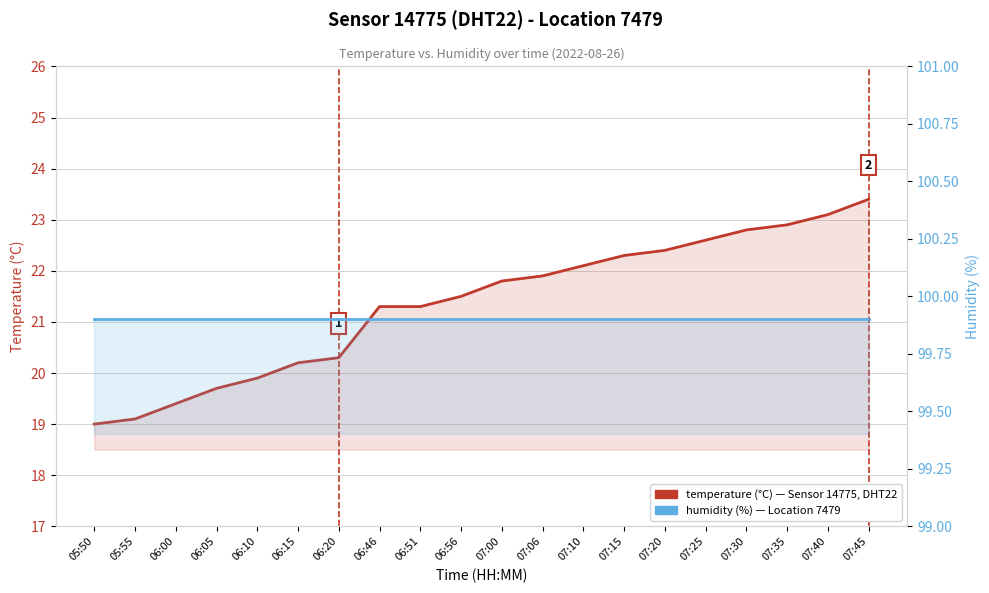

Is the value of temperature at 07:06 greater than the value of humidity at 06:46?

No